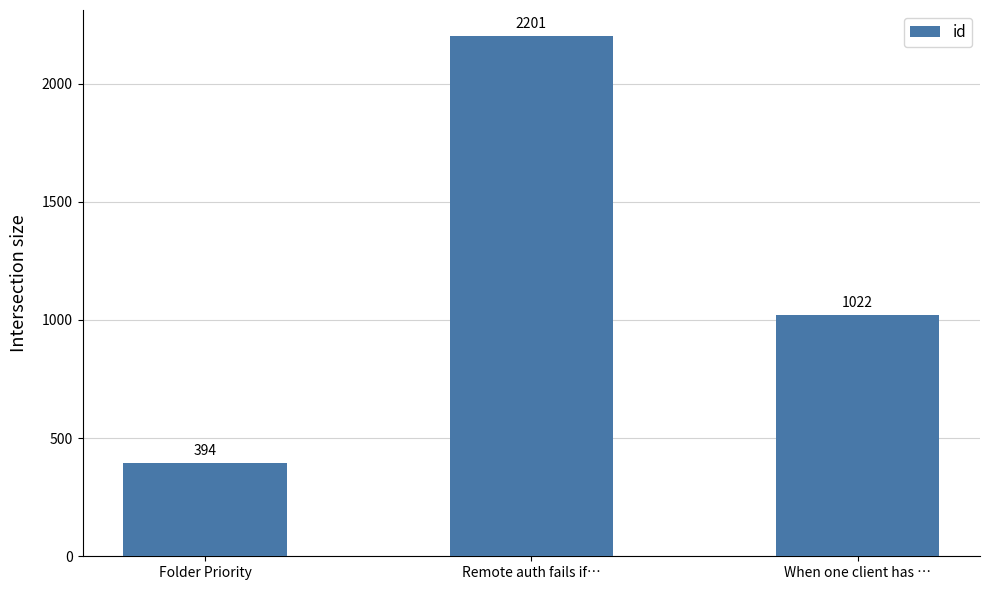

How many values are between 394 and 2201?

3